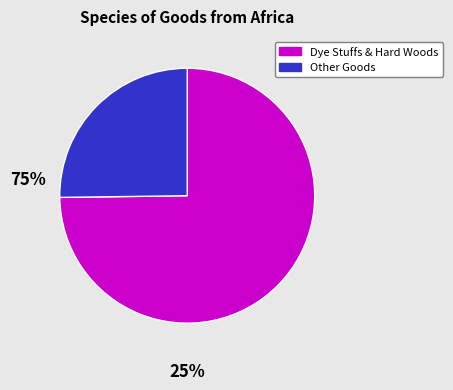

Is there a majority slice in this chart?

Yes